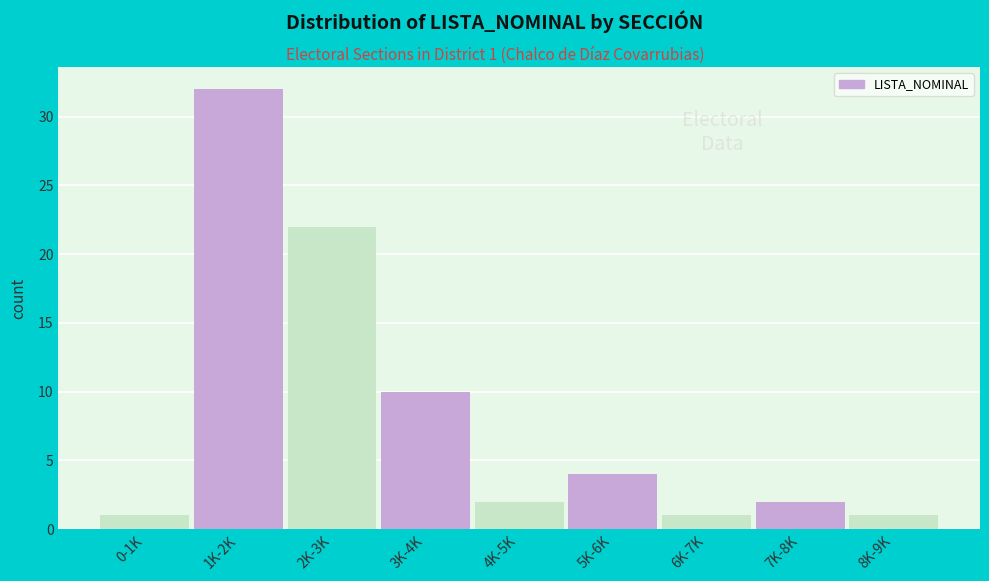

Reading right to left, transcribe all the data shown in this chart.

8K-9K=1	7K-8K=2	6K-7K=1	5K-6K=4	4K-5K=2	3K-4K=10	2K-3K=22	1K-2K=32	0-1K=1